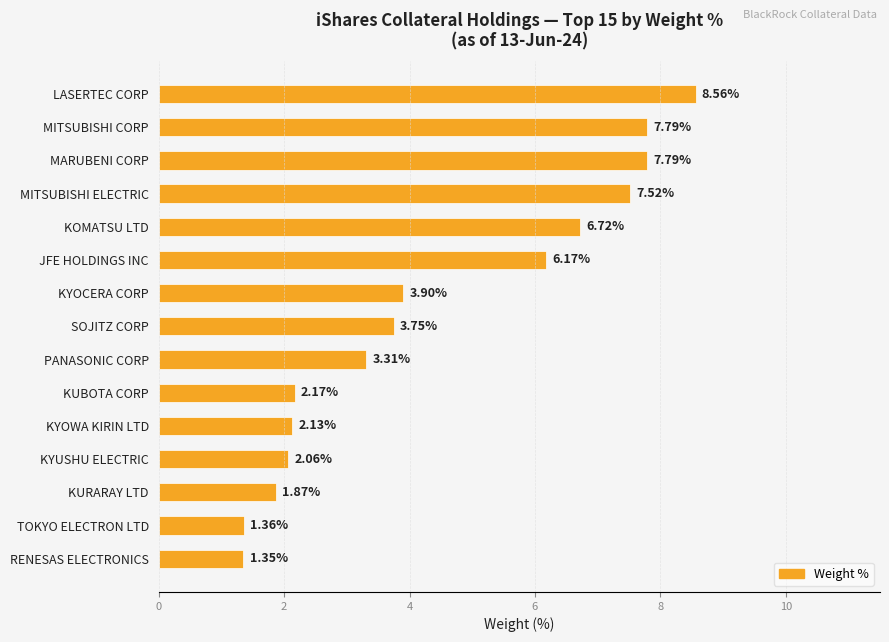

What is the label of the 15th bar from the top?

RENESAS ELECTRONICS